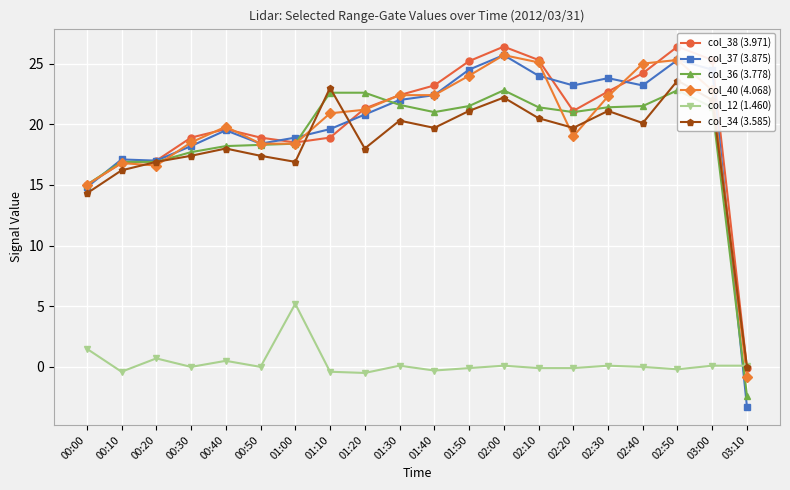

What is the difference between the maximum and second lowest values in the col_36 (3.778) series?

7.8